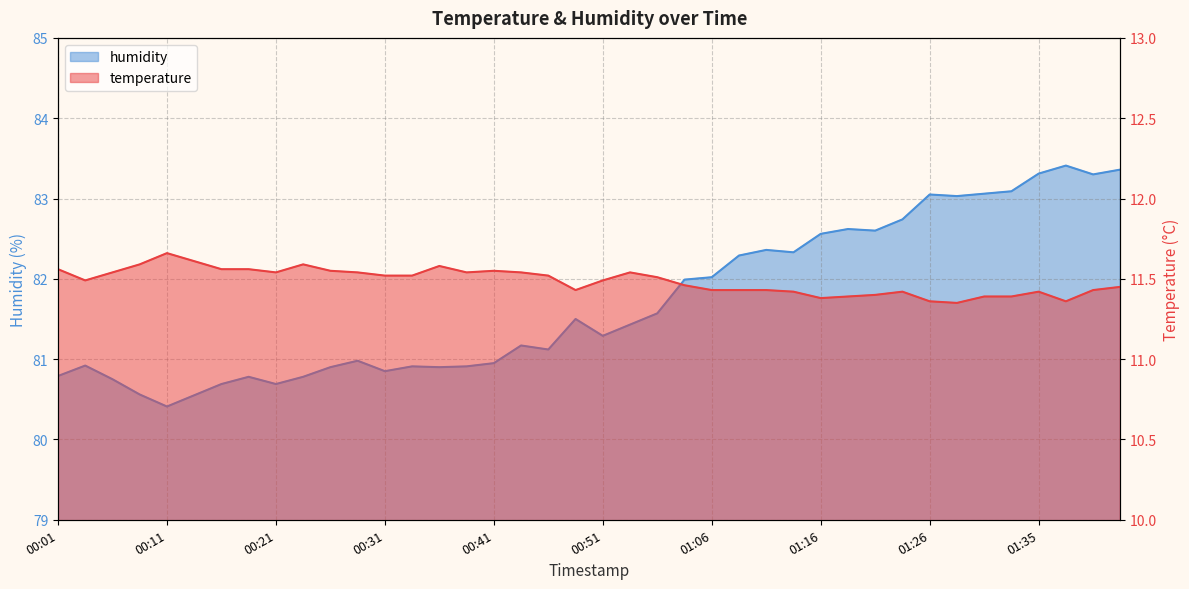

At which label does humidity first exceed 81?

00:43